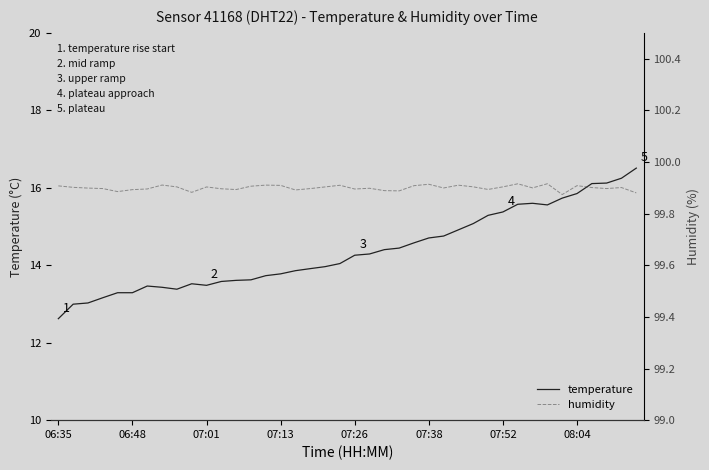

What is the sum of all humidity values?

3996.0